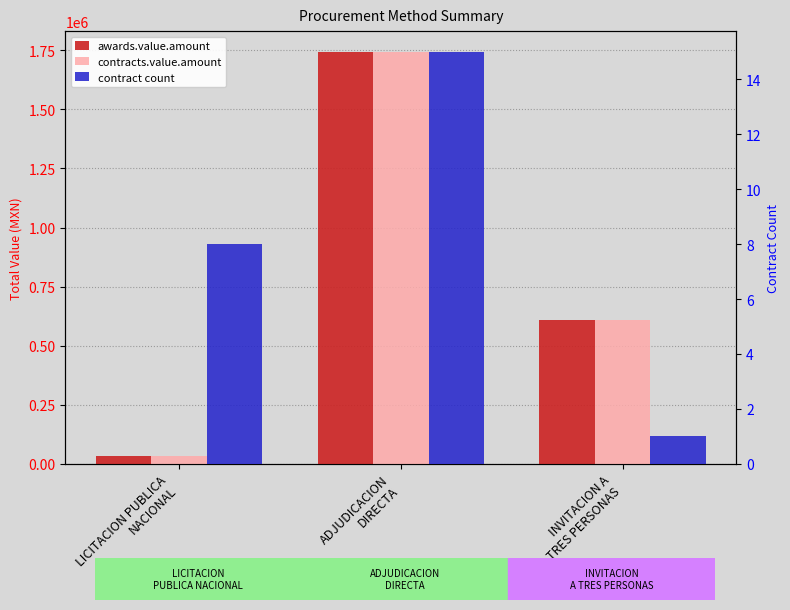

What is the difference between the maximum and minimum values in the awards.value.amount series?

1711286.2